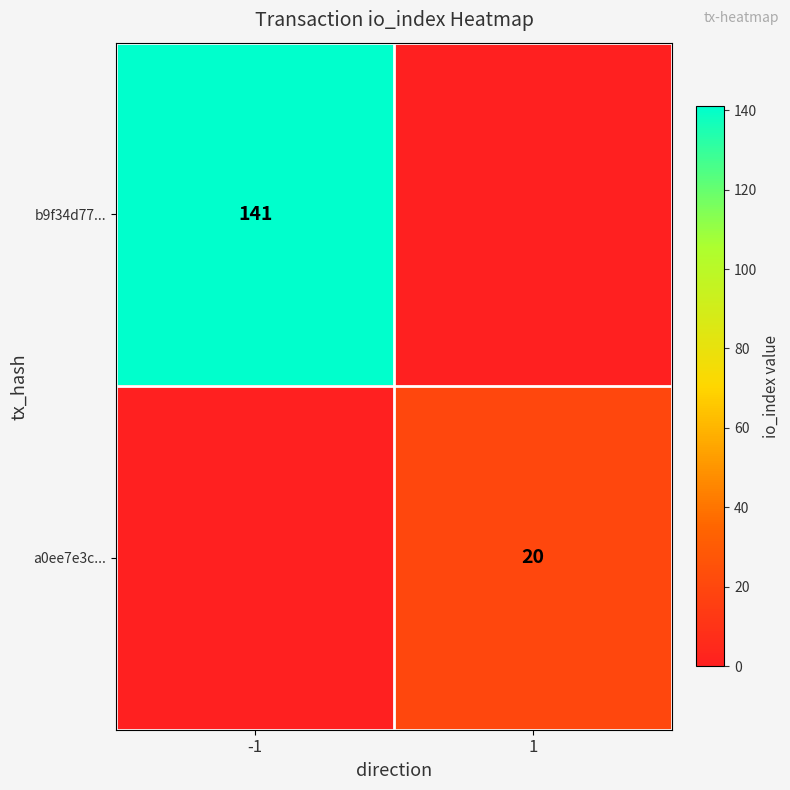

The b9f34d77... series shows 141 at -1. True or false?

True